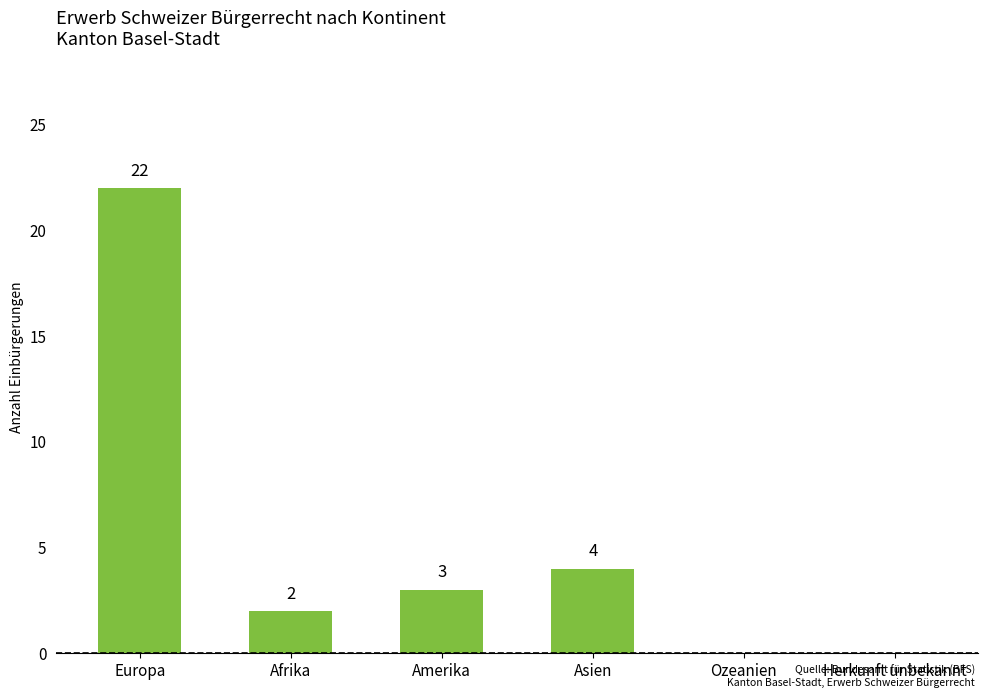

What is the sum of all values?

31